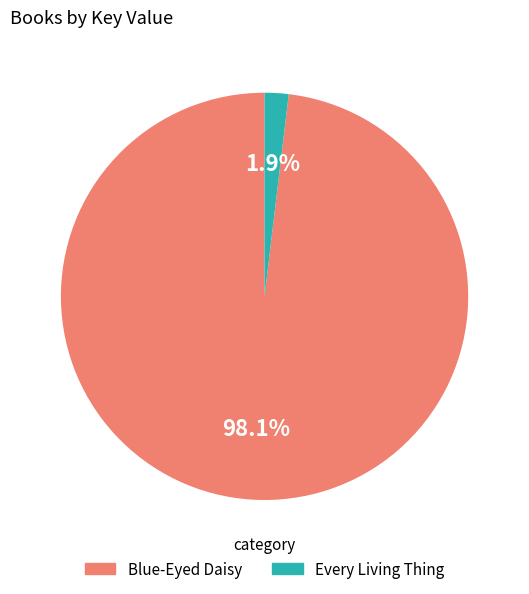

To the nearest percent, what is the difference between the largest and smallest slice percentages?

96%